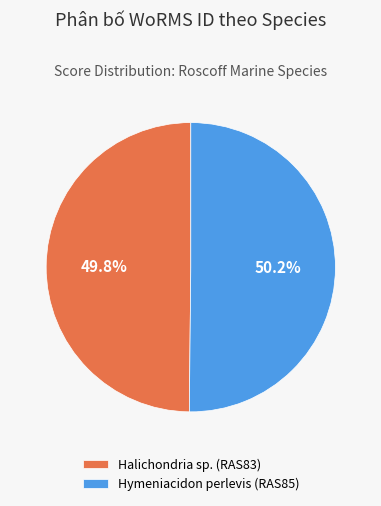

How many slices are in this pie chart?

2